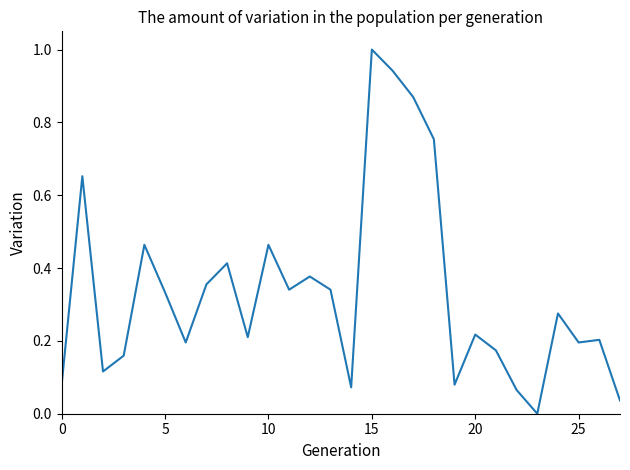

What is the difference between the maximum and minimum values?

1.0